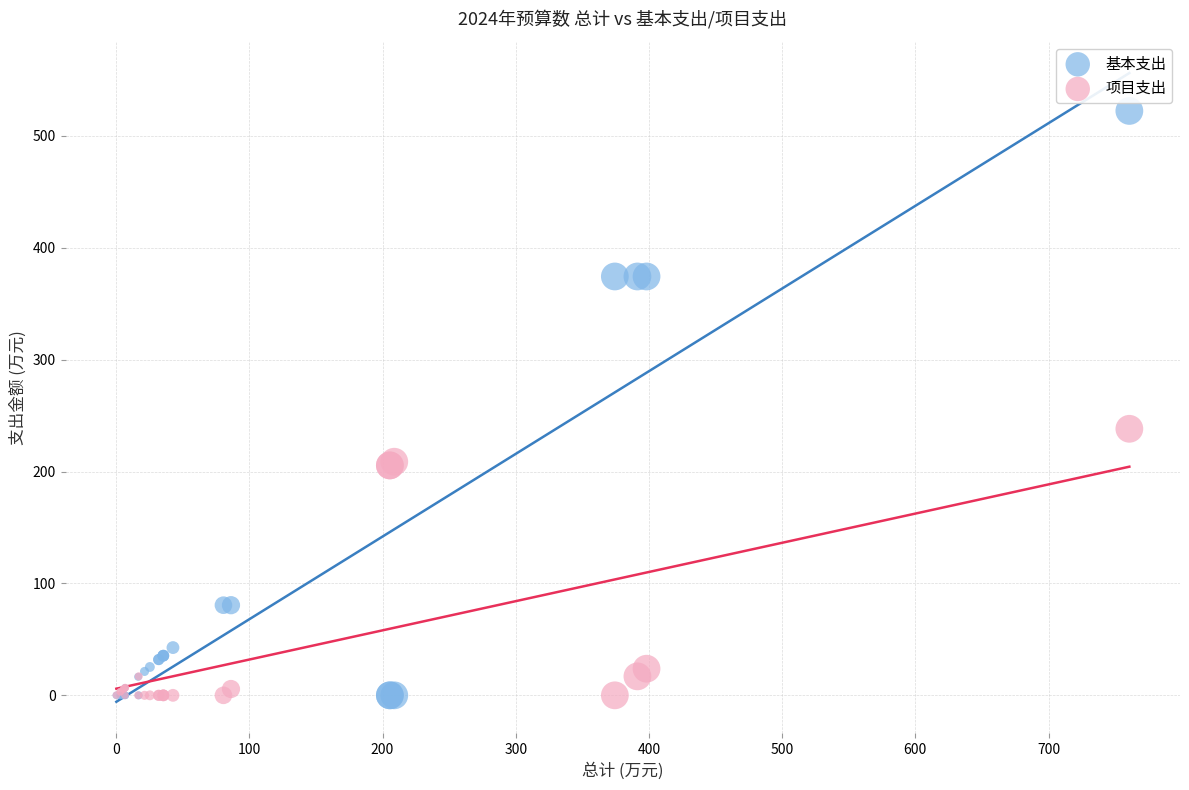

What are all the series names shown in the legend?

基本支出, 项目支出